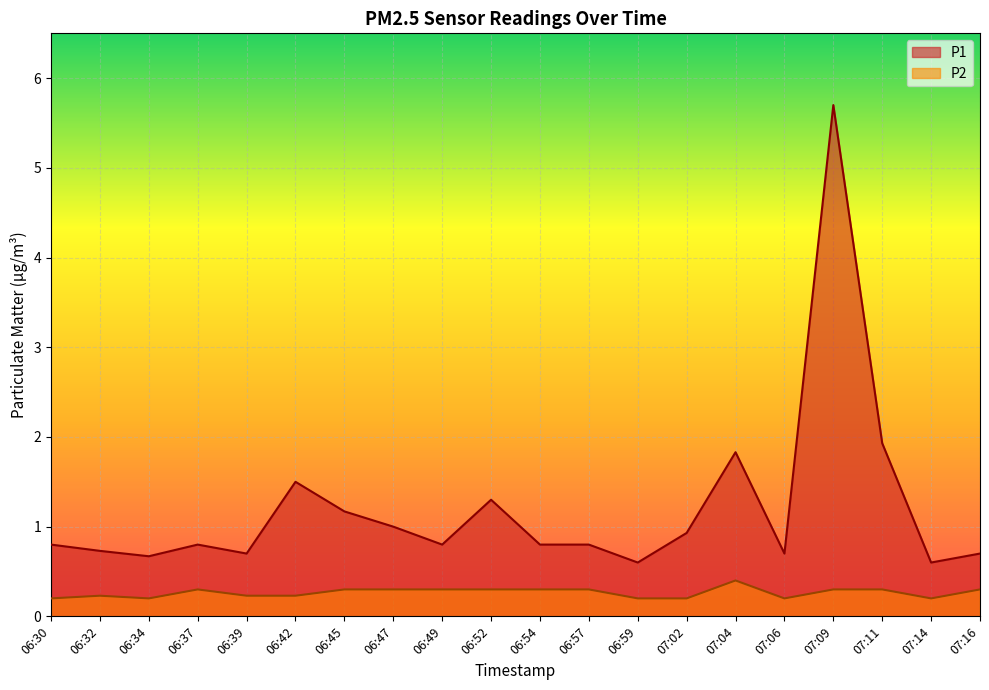

True or false: P1 and P2 cross at least once.

False